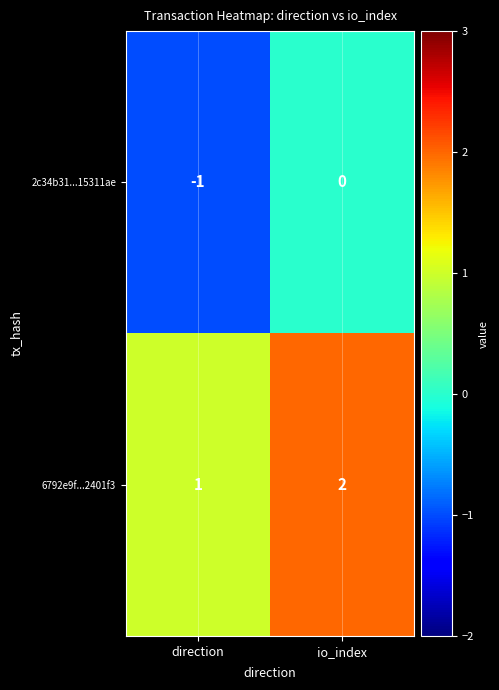

At which category is the sum across all series the highest?

io_index